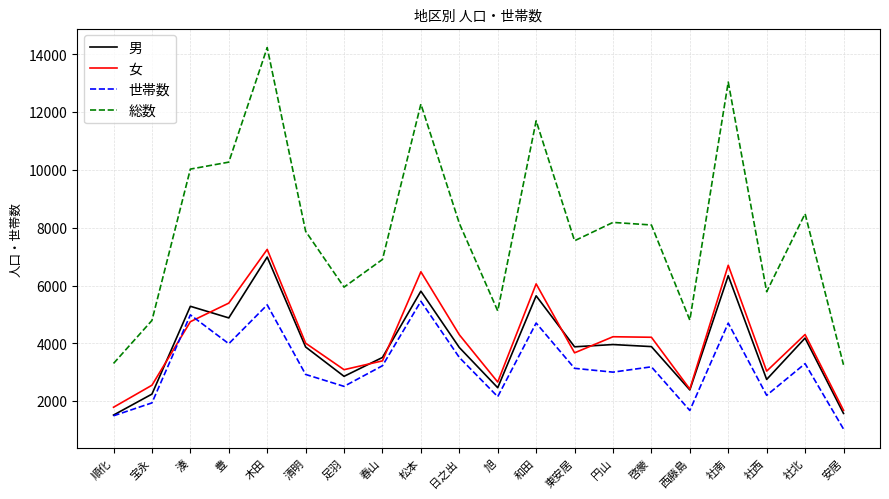

Where is the first local minimum for 男?

豊